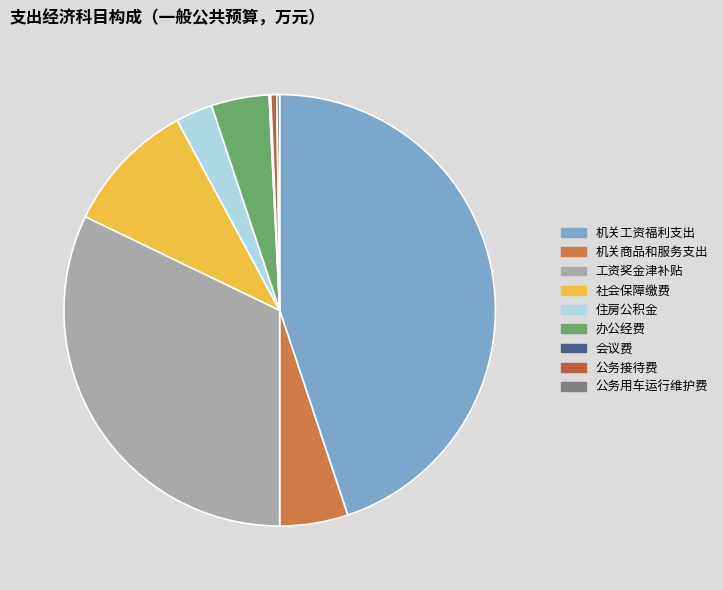

Combined, do 办公经费 and 会议费 account for over 50%?

No